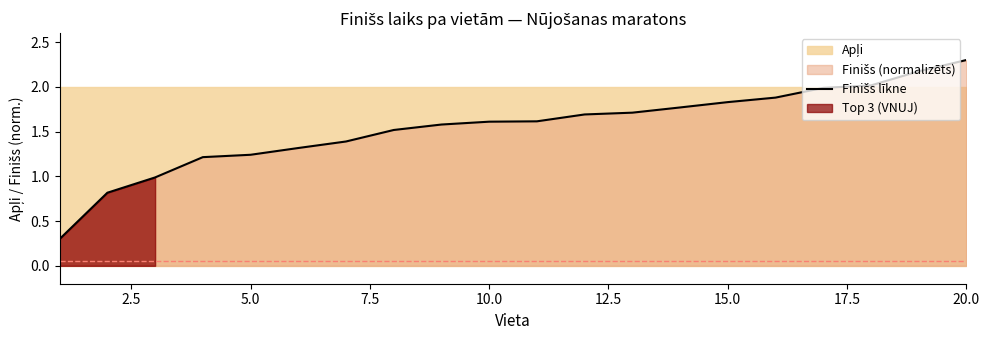

How many values exceed 1?

17